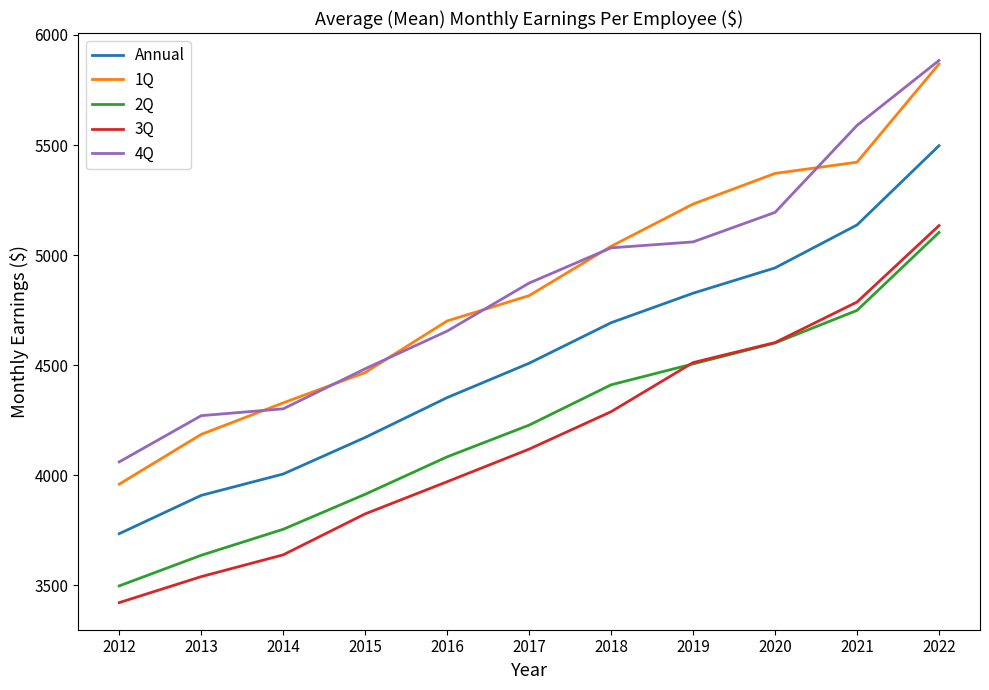

The value of Annual at 2016 is 4353. True or false?

True